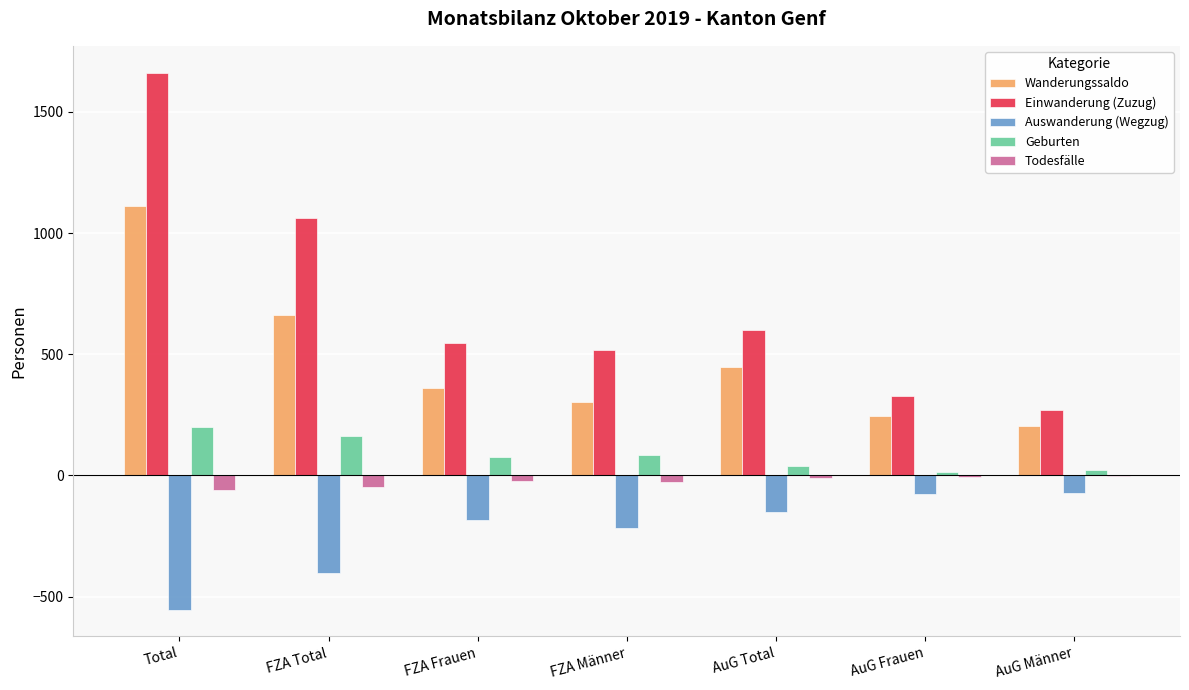

What is the sum of all Auswanderung (Wegzug) values?

-1659